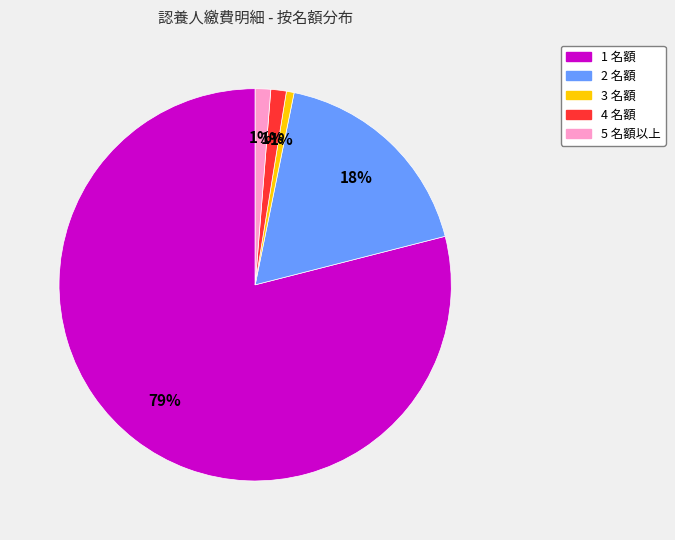

Between 3 名額 and 1 名額, which is larger?

1 名額